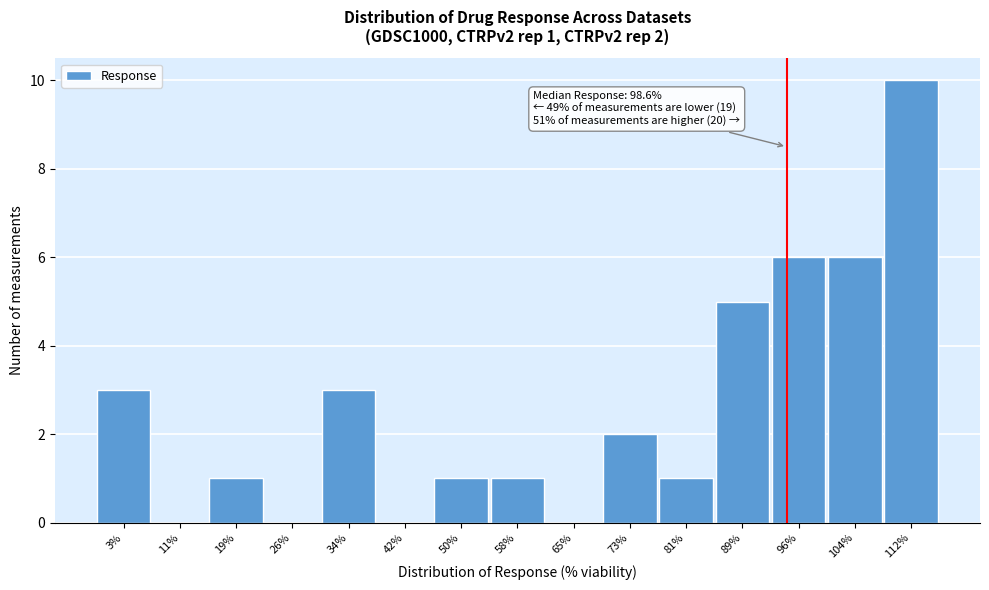

Reading left to right, extract all data points from this chart.

3%=3	11%=0	19%=1	26%=0	34%=3	42%=0	50%=1	58%=1	65%=0	73%=2	81%=1	89%=5	96%=6	104%=6	112%=10